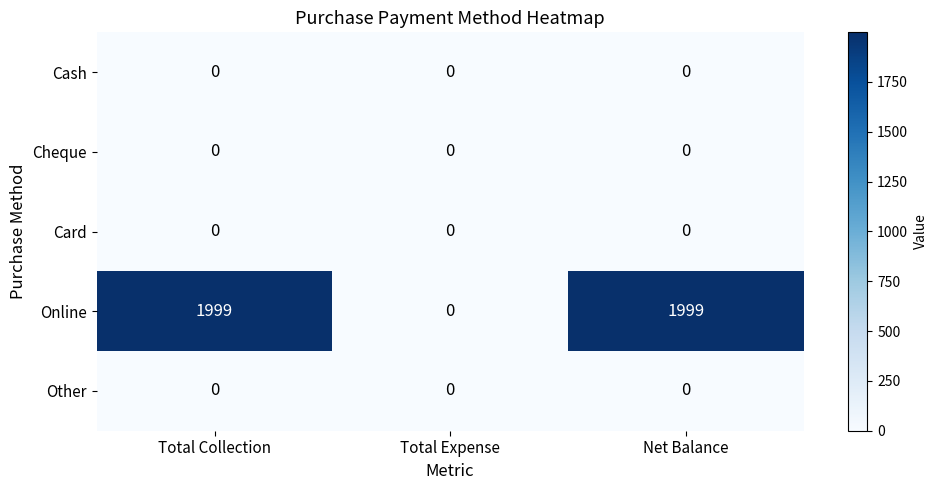

Which series has the largest total across all categories?

Online